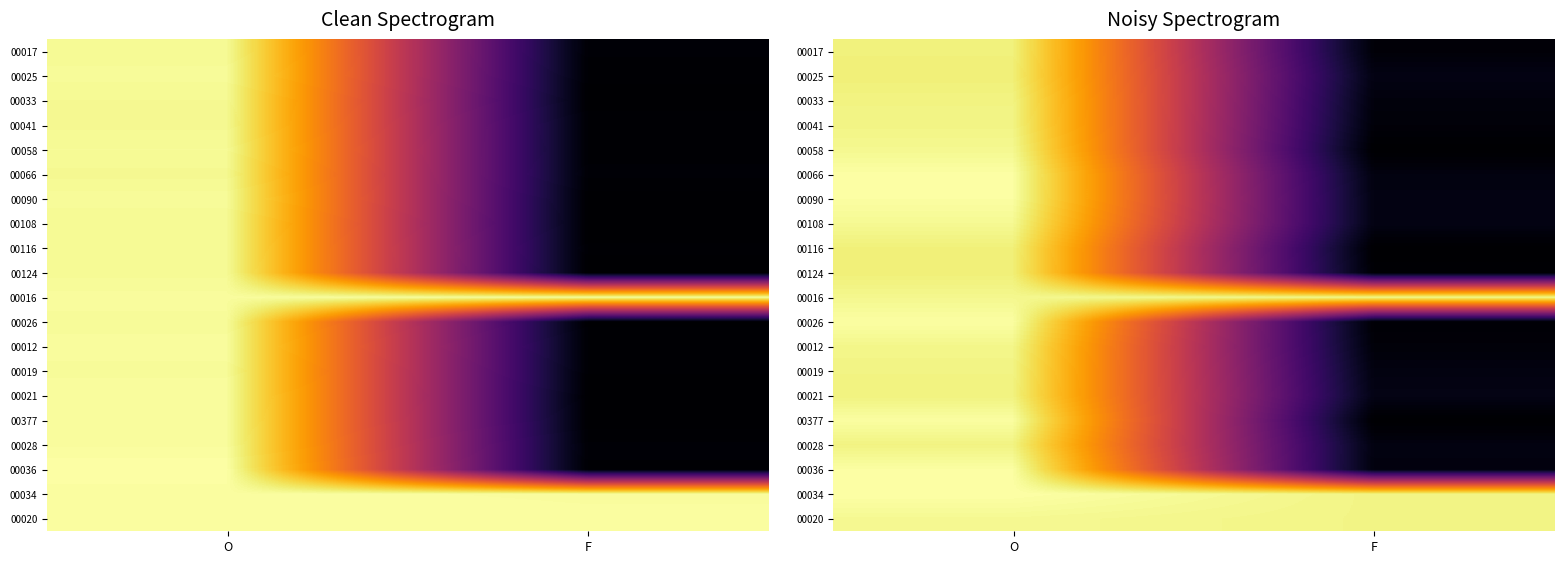

At which category is the sum across all series the highest?

O